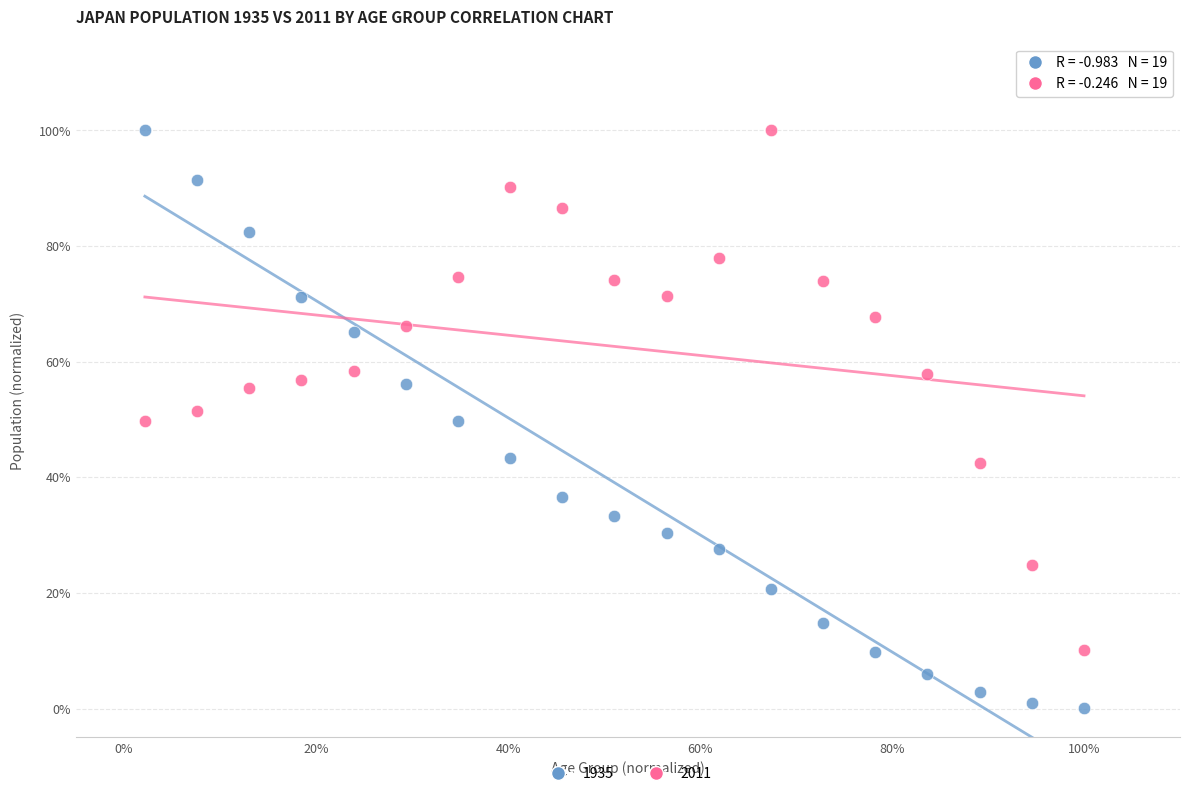

What are all the series names shown in the legend?

1935, 2011